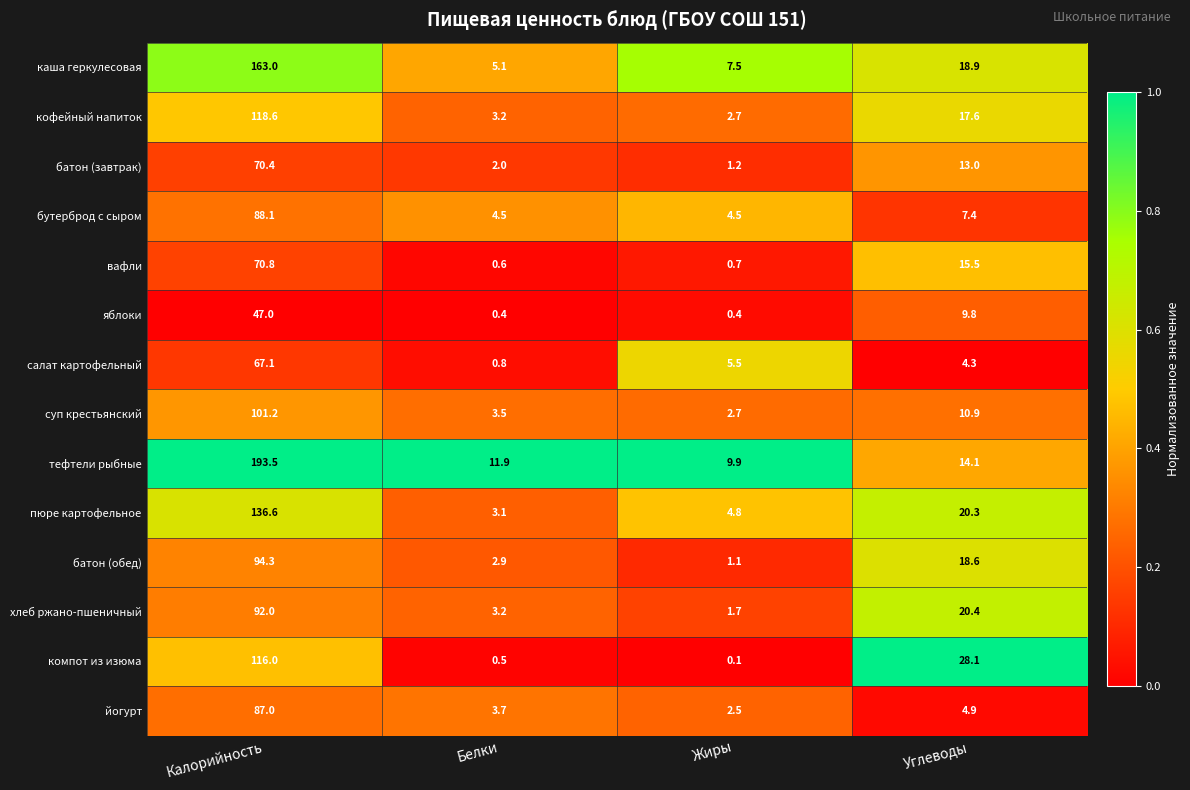

True or false: яблоки has a value of 9.8 at Углеводы.

True